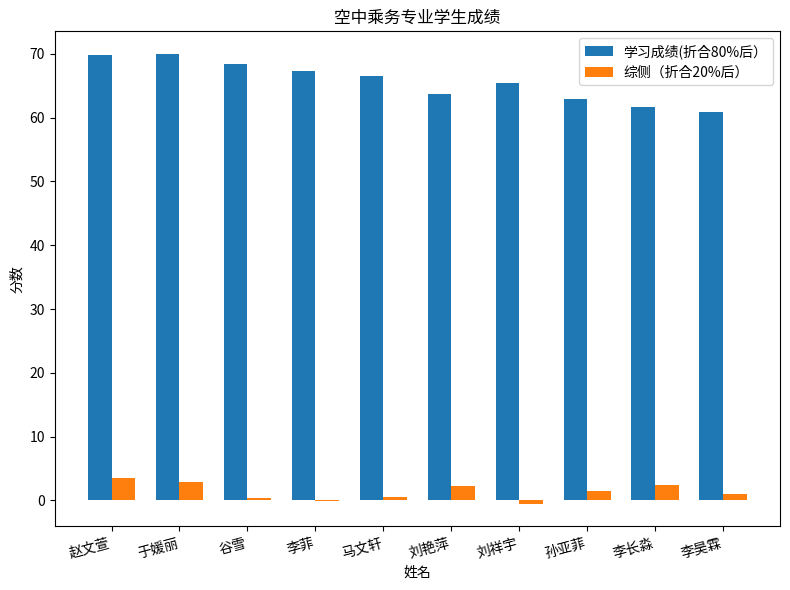

What is the maximum value shown in the chart?

70.0